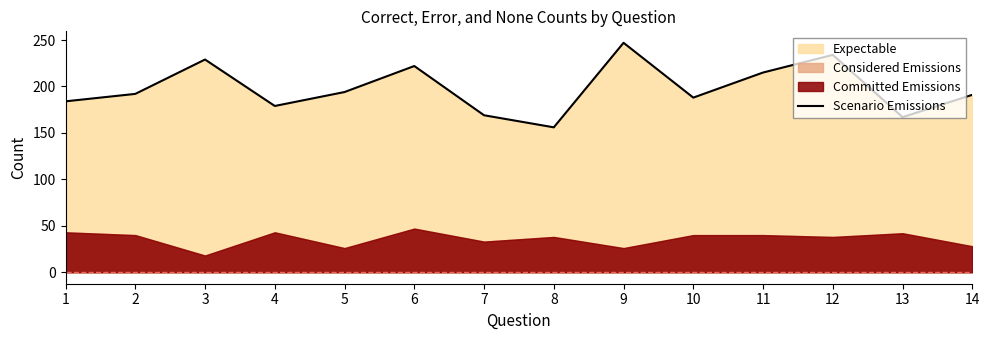

How many lines are shown in the chart?

1